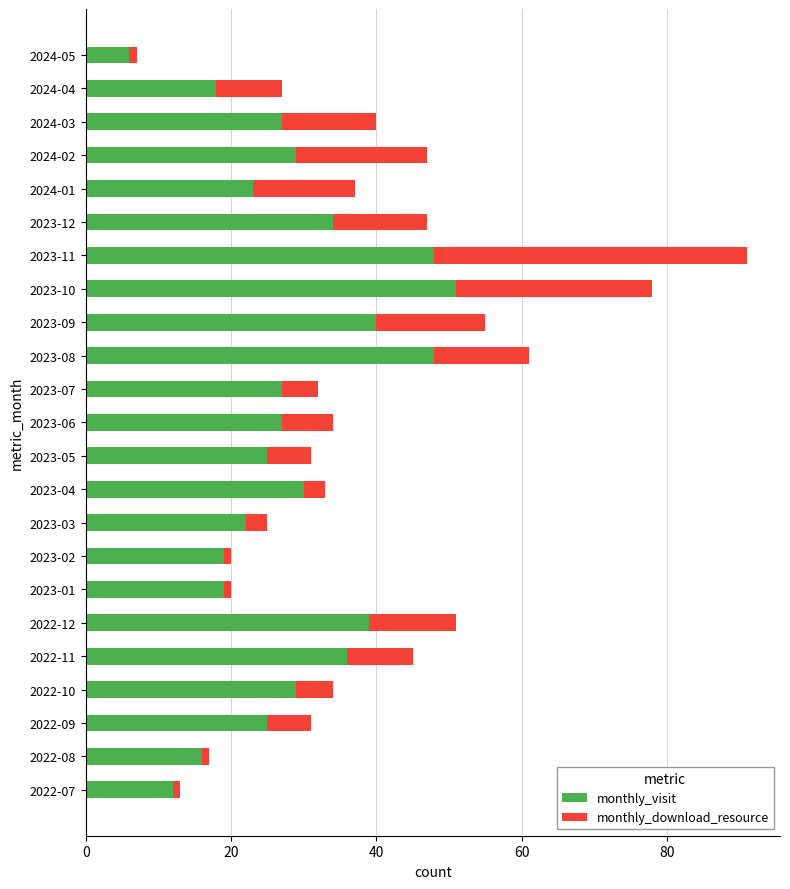

What is the sum of the monthly_visit values at 2024-01 and 2022-09?

48